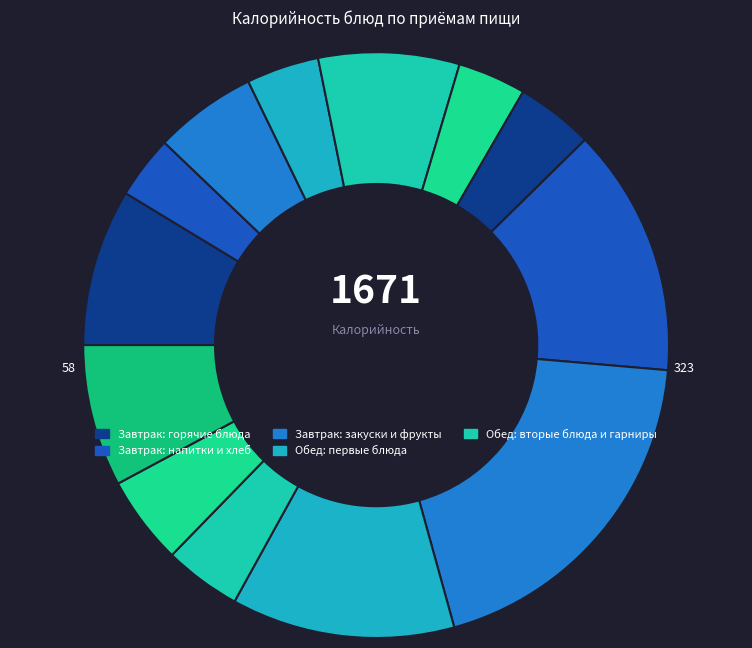

Rank the categories by value from highest to lowest.

ГУЛЯШ ИЗ ОТВАРНОГО МЯСА, БОРЩ ИЗ СВЕЖЕЙ КАПУСТЫ, КАША ГРЕЧНЕВАЯ РАССЫПЧАТАЯ, Пюре картофельное с маслом сливочным, КОМПОТ ИЗ СМЕСИ СУХОФРУКТОВ (обед), Котлеты рыбные запеченные, Хлеб пшеничный (завтрак), ХЛЕБ РЖАНОЙ, ИКРА КАБАЧКОВАЯ КОНСЕРВИРОВАННАЯ, ХЛЕБ ПШЕНИЧНЫЙ (обед), Салат из соленых огурцов с луком, яблоко, Компот из смеси сухофруктов (завтрак)